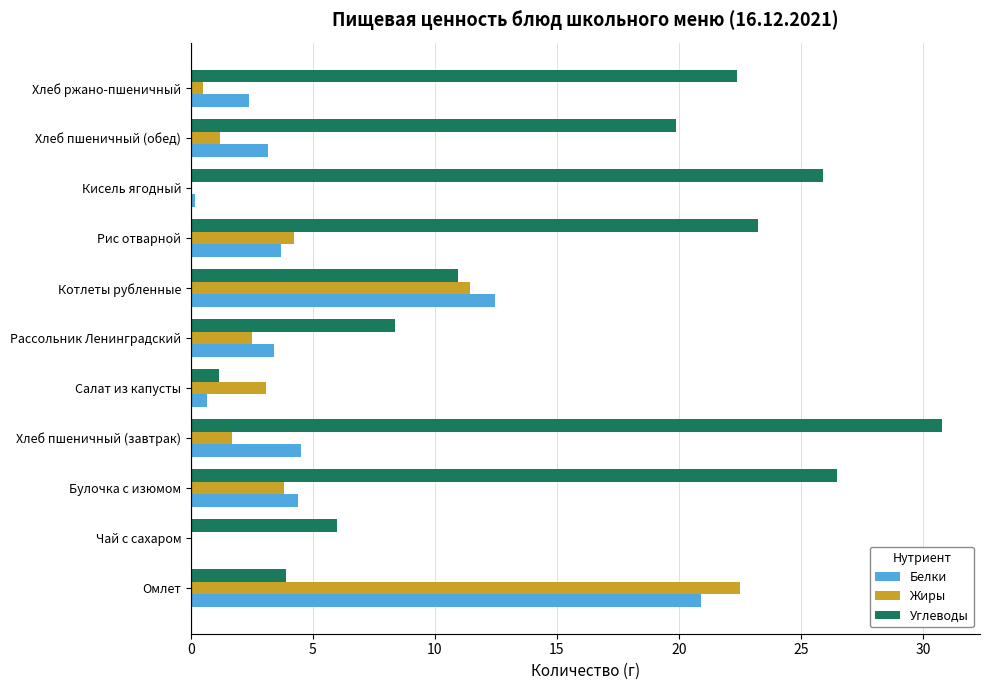

The value of Углеводы at Омлет is 3.9. True or false?

True